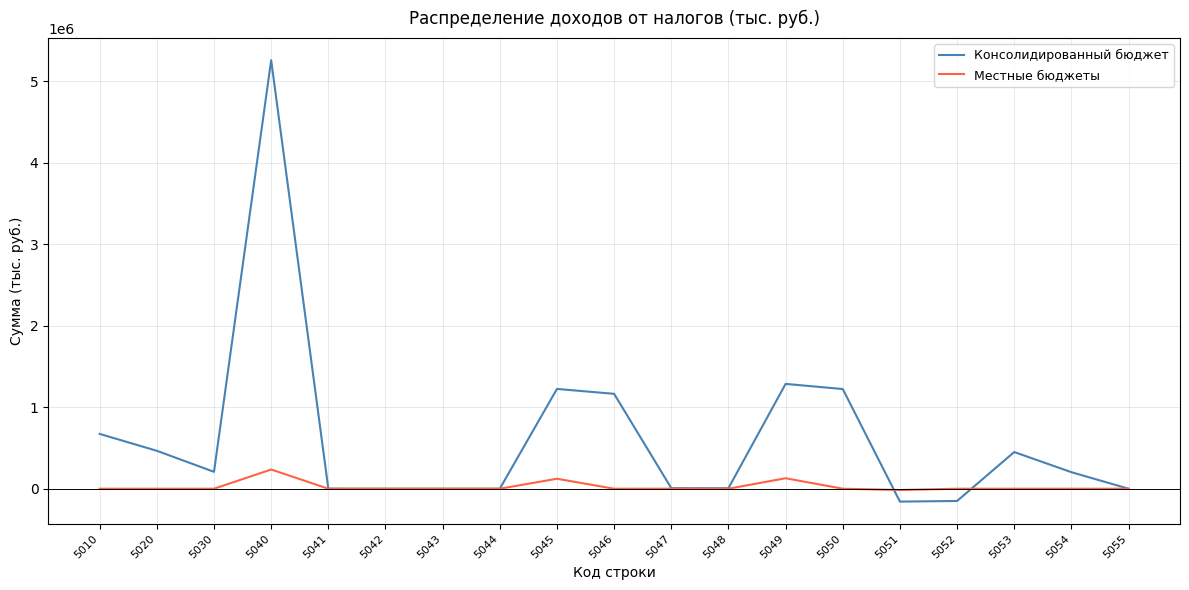

What is the total value across all series at 5047?

7692